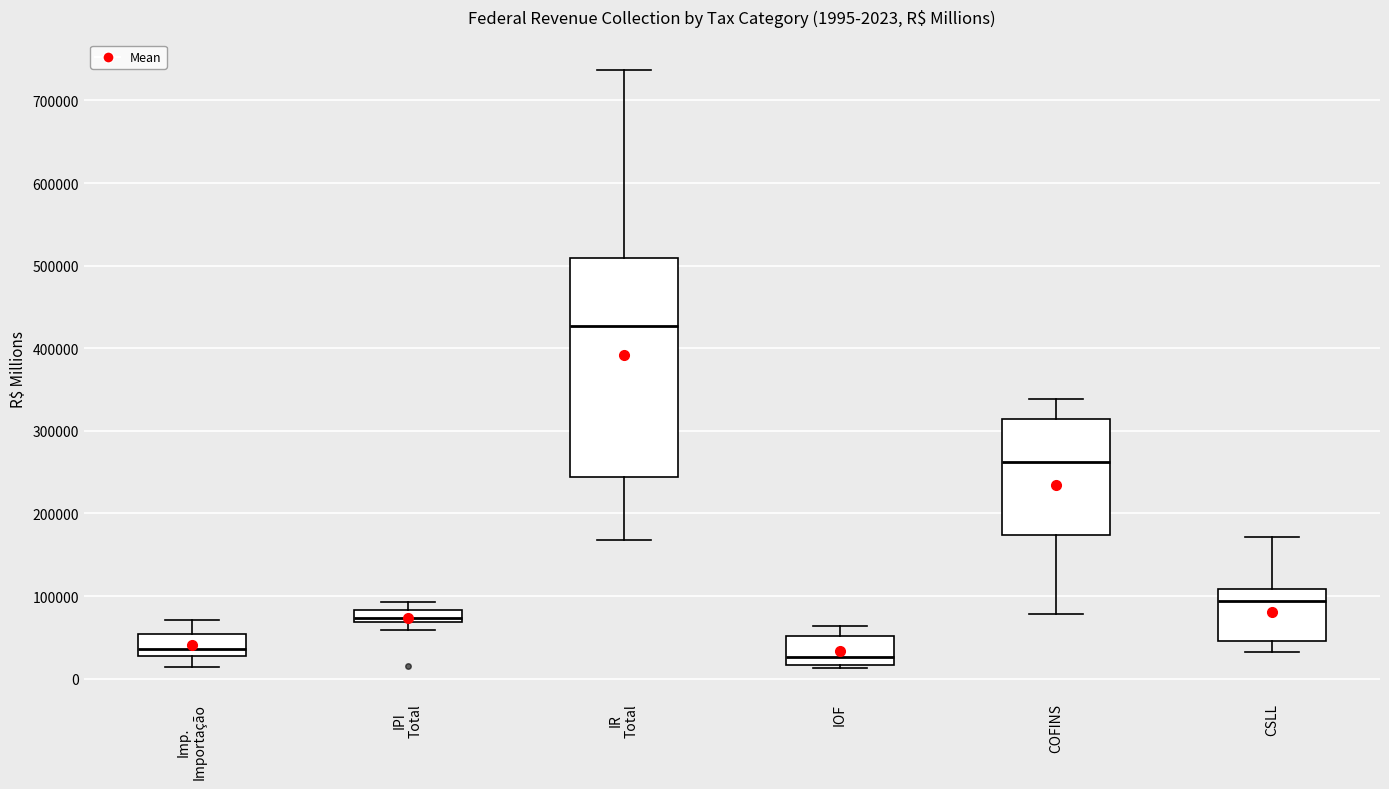

Which box's median line is the highest?

IR Total